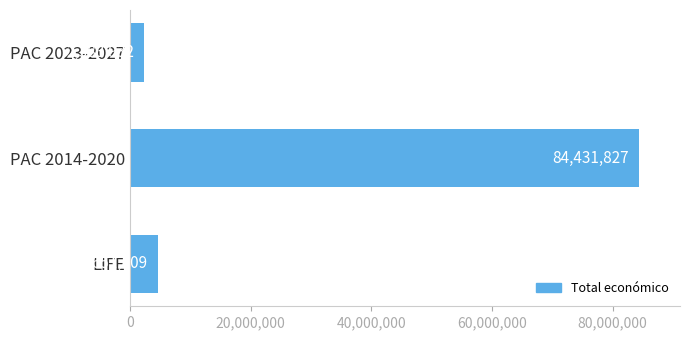

List the labels in order of value, smallest first.

PAC 2023-2027, LIFE, PAC 2014-2020